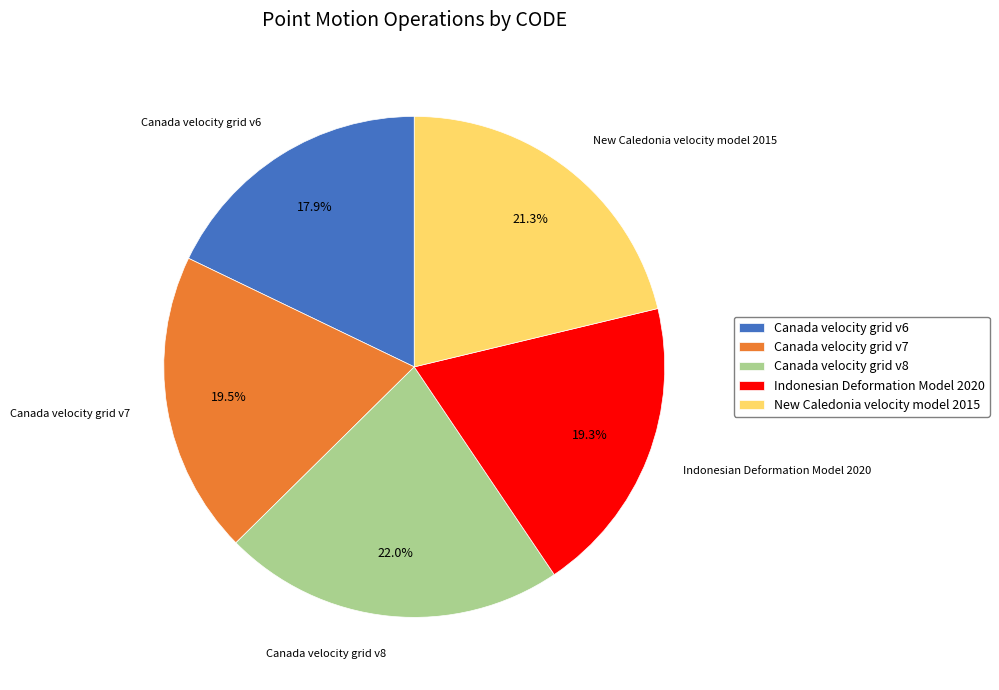

Between Canada velocity grid v8 and Canada velocity grid v6, which is larger?

Canada velocity grid v8